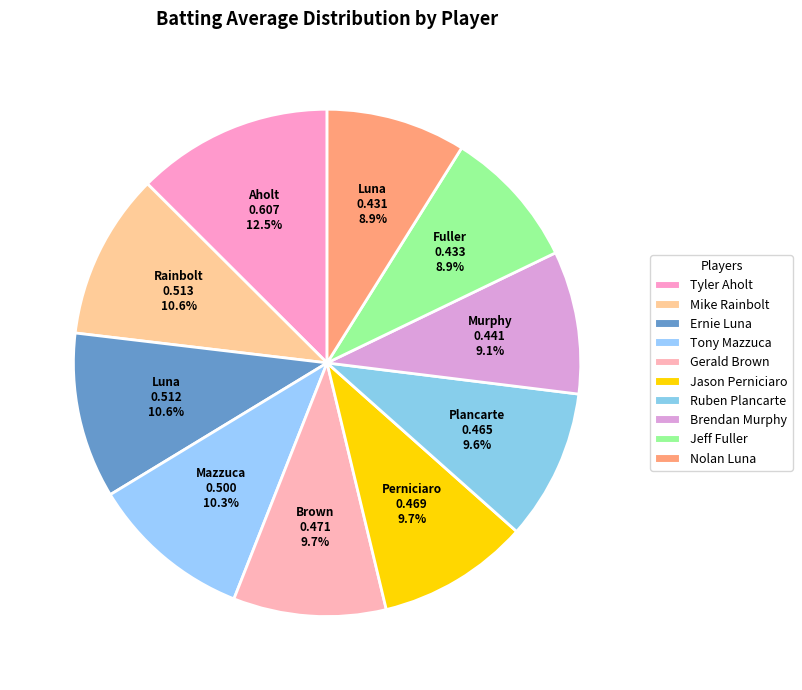

To the nearest percent, what percentage of the pie is Gerald Brown?

10%